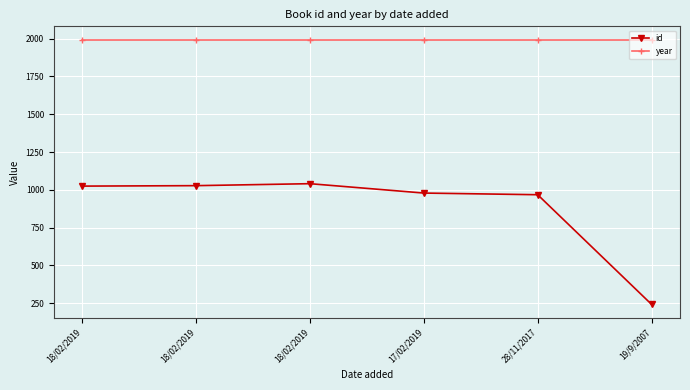

The value of id at 18/02/2019 is 1025. True or false?

True